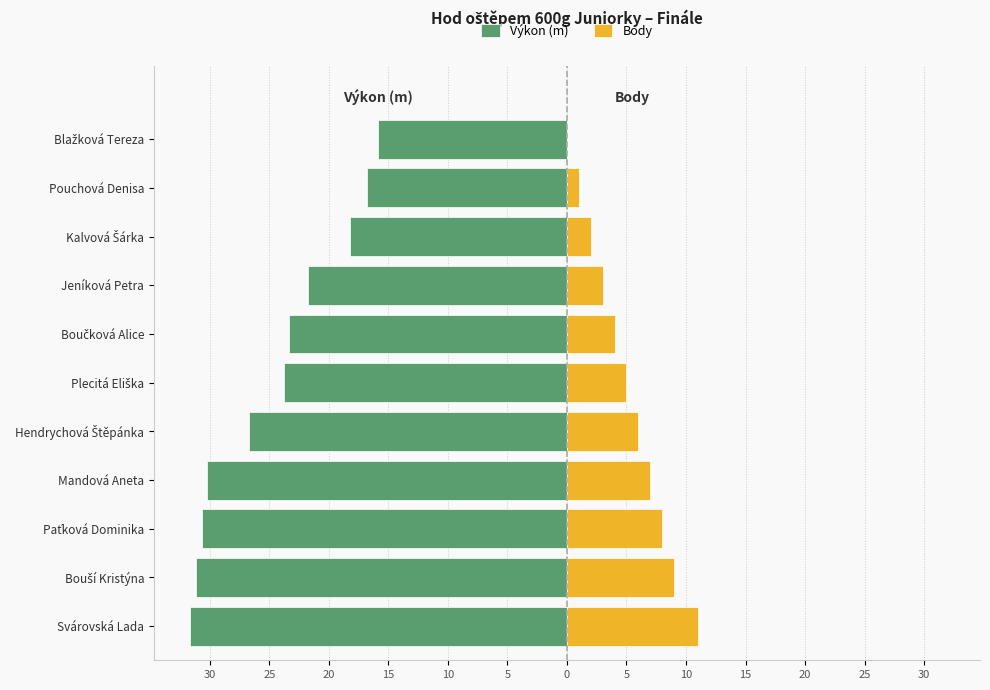

Reading left to right, transcribe all the data shown in this chart.

Výkon (m): -31.7	-31.2	-30.7	-30.3	-26.7	-23.8	-23.4	-21.8	-18.2	-16.8	-15.9
Body: 11.0	9.0	8.0	7.0	6.0	5.0	4.0	3.0	2.0	1.0	0.0